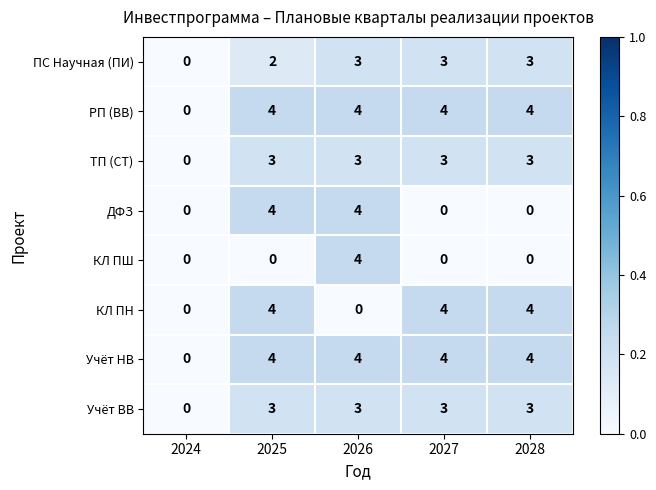

How many Учёт ВВ values are between 3 and 4?

4